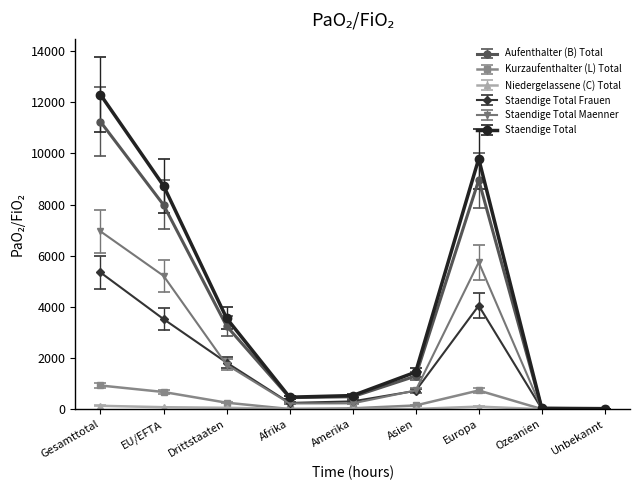

In Kurzaufenthalter (L) Total, how many points are lower than both neighbors (excluding endpoints)?

1